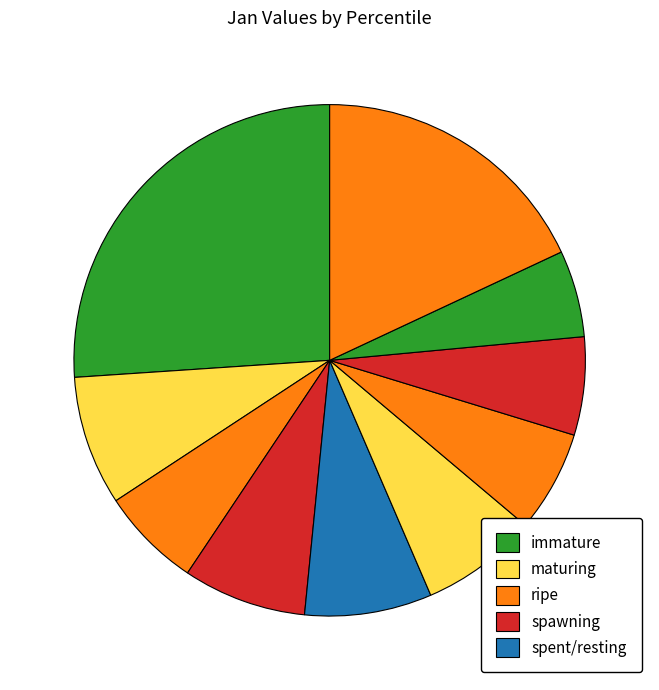

How many segments does this pie chart have?

10